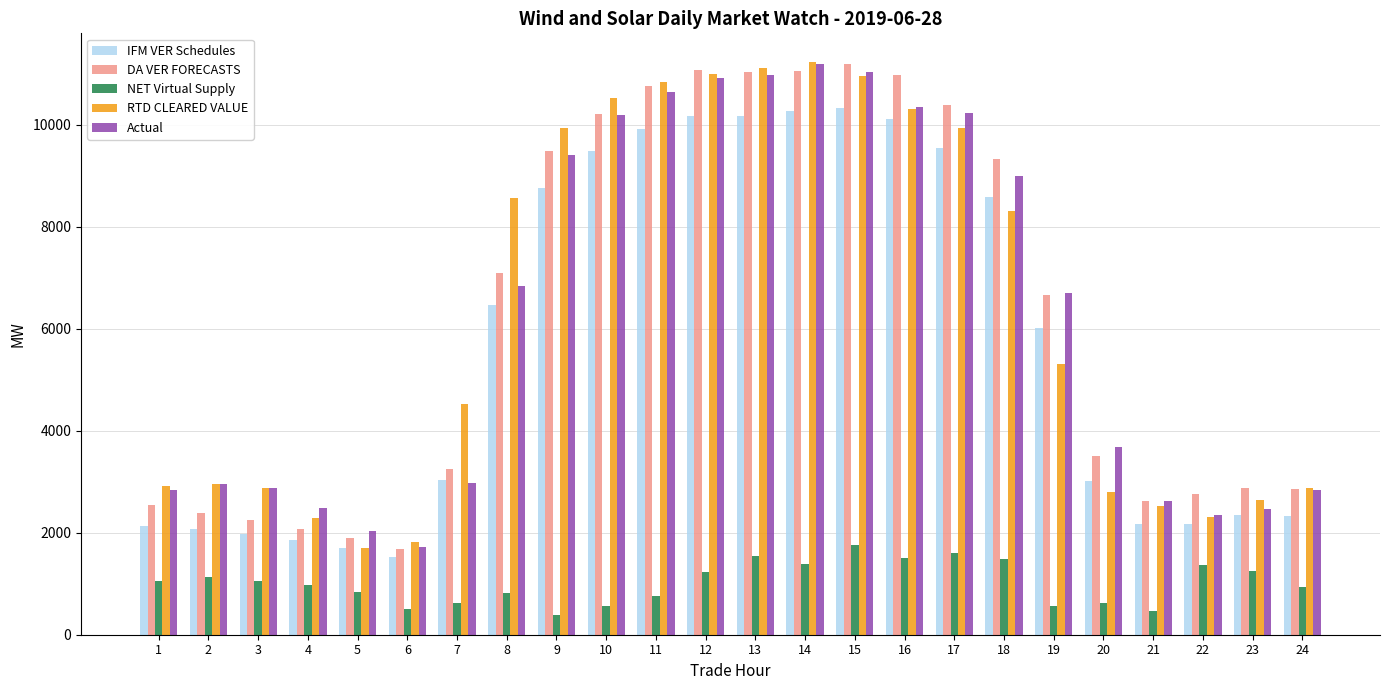

What is the difference between the IFM VER Schedules values at 20 and 18?

5567.6